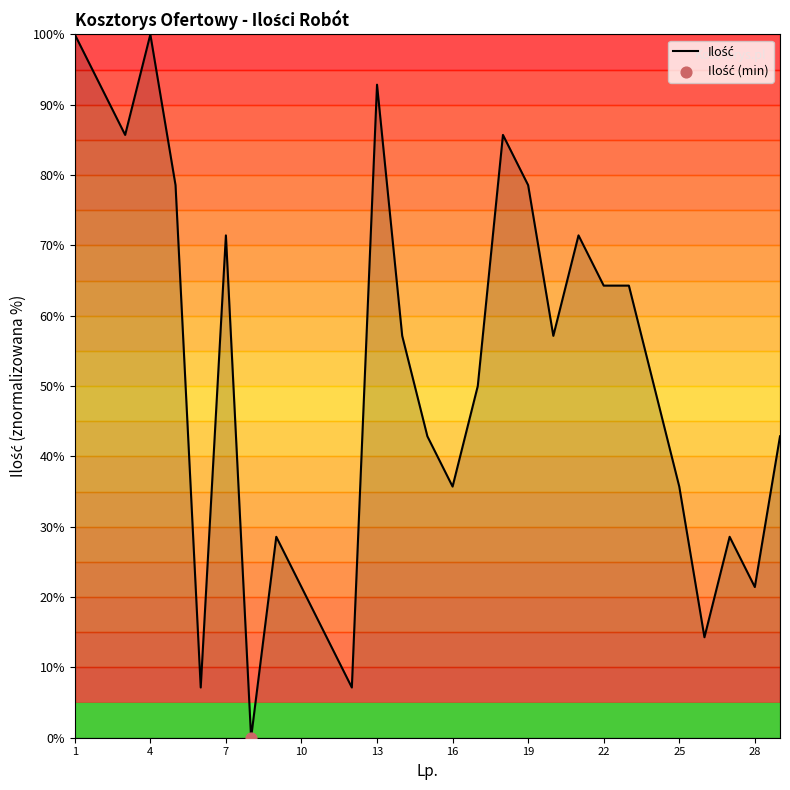

How many lines are shown in the chart?

1